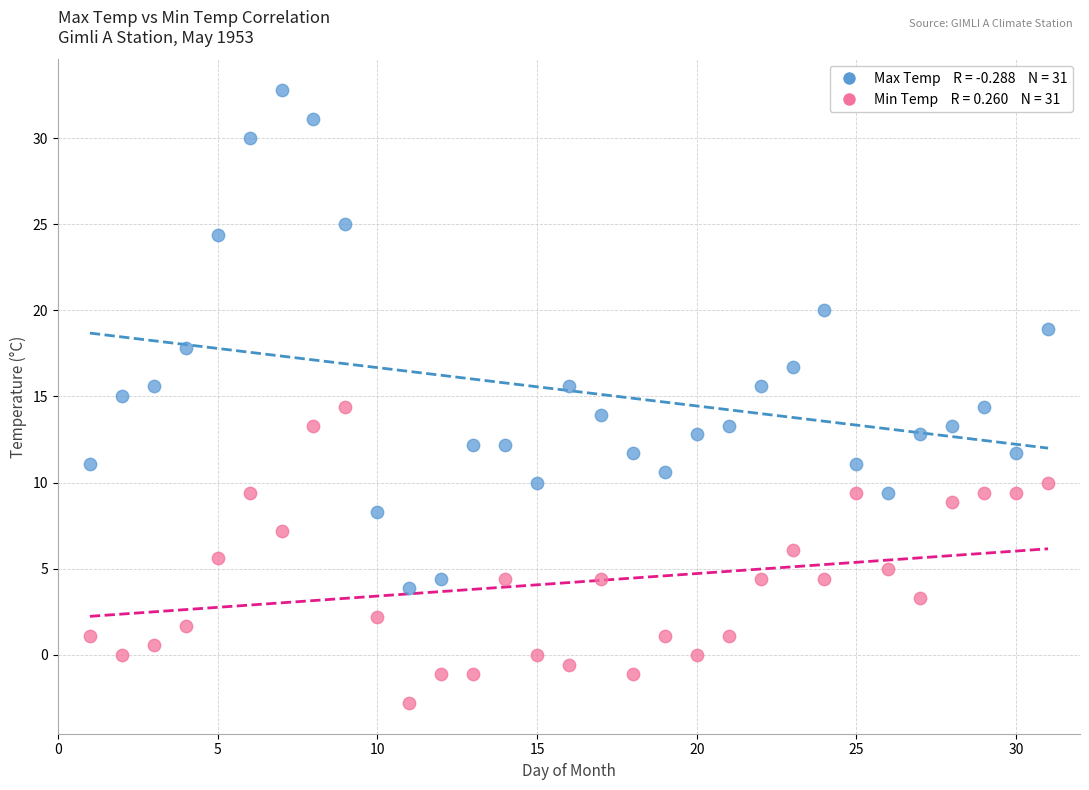

Across all data points, what is the range of X values (max minus min)?

30.0